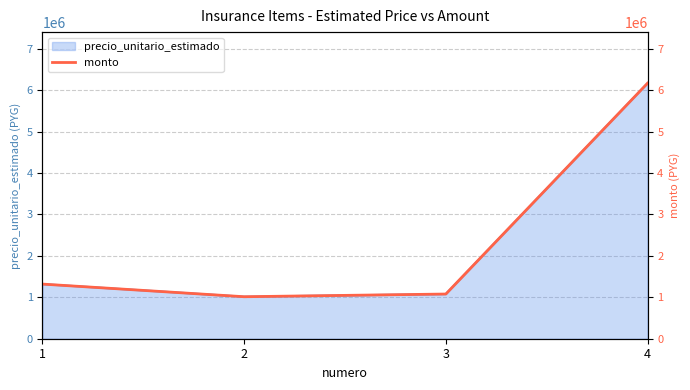

What is the ratio of the value at 4 to the value at 2?

6.1